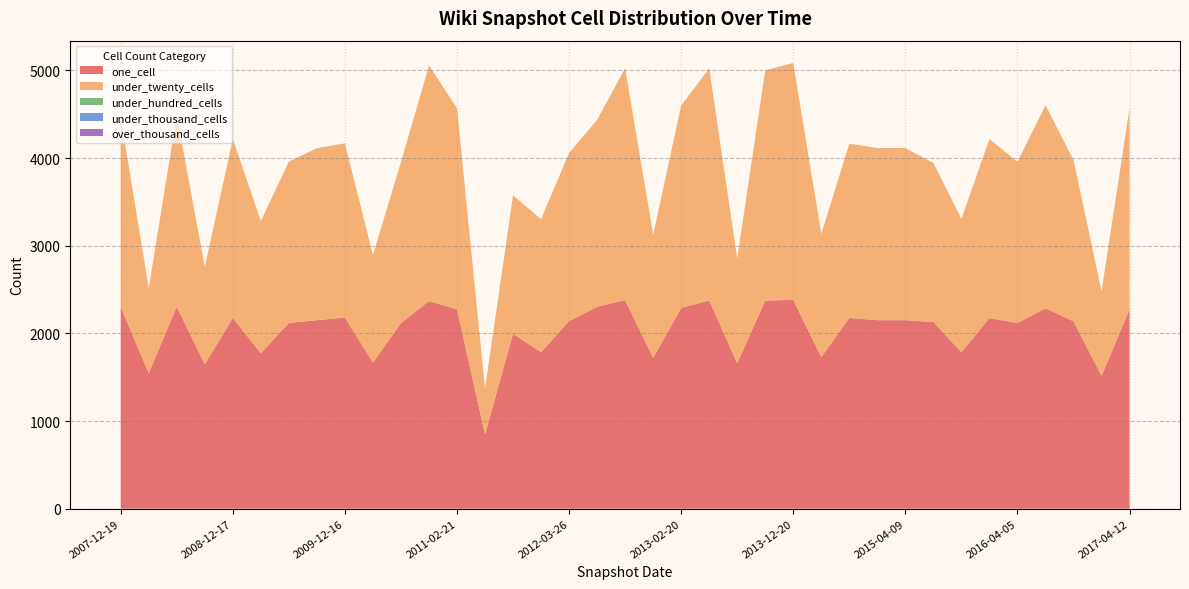

Reading left to right, what are all the values shown in this chart?

one_cell: 2306	1546	2305	1648	2177	1774	2119	2151	2182	1668	2118	2370	2275	850	1997	1786	2141	2305	2380	1722	2291	2377	1661	2375	2383	1730	2177	2151	2151	2130	1786	2175	2118	2288	2138	1517	2274
under_twenty_cells: 2160	970	2188	1109	2042	1509	1841	1963	1987	1227	1836	2687	2296	520	1578	1518	1918	2132	2646	1403	2309	2648	1194	2627	2703	1405	1989	1964	1964	1814	1521	2043	1841	2316	1842	964	2297
under_hundred_cells: 0	0	0	0	0	0	0	0	0	0	0	0	0	0	0	0	0	0	0	0	0	0	0	0	0	0	0	0	0	0	0	0	0	0	0	0	0
under_thousand_cells: 0	0	0	0	0	0	0	0	0	0	0	0	0	0	0	0	0	0	0	0	0	0	0	0	0	0	0	0	0	0	0	0	0	0	0	0	0
over_thousand_cells: 0	0	0	0	0	0	0	0	0	0	0	0	0	0	0	0	0	0	0	0	0	0	0	0	0	0	0	0	0	0	0	0	0	0	0	0	0